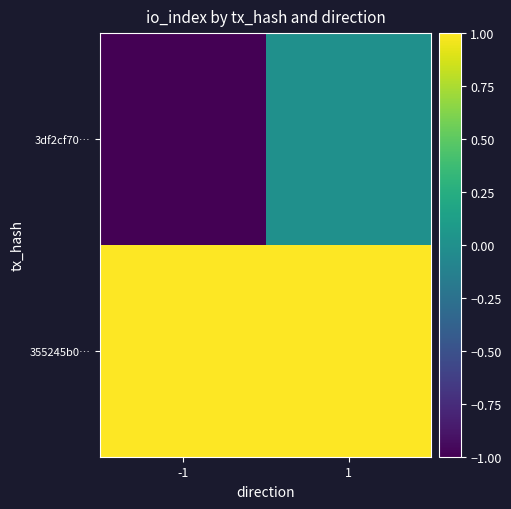

Reading left to right, what are all the values shown in this chart?

3df2cf70…: -1=-1	1=0
355245b0…: -1=1	1=1